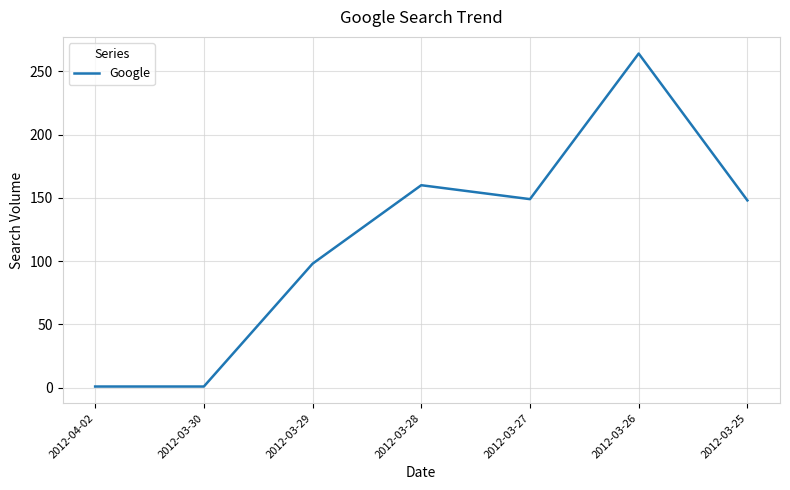

Which has a higher value, 2012-03-25 or 2012-03-29?

2012-03-25